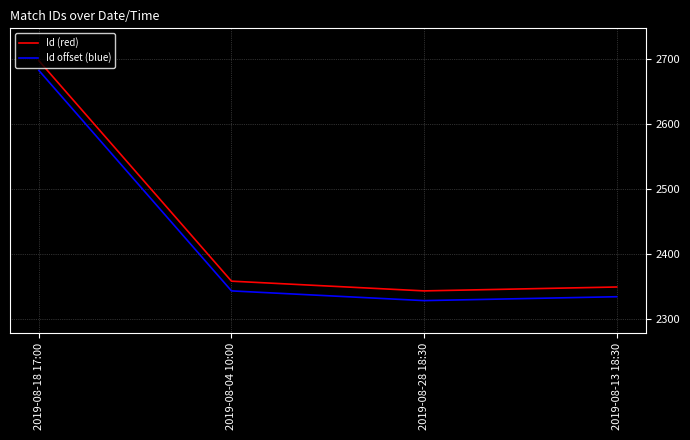

True or false: Id offset (blue) and Id (red) intersect in this chart.

False